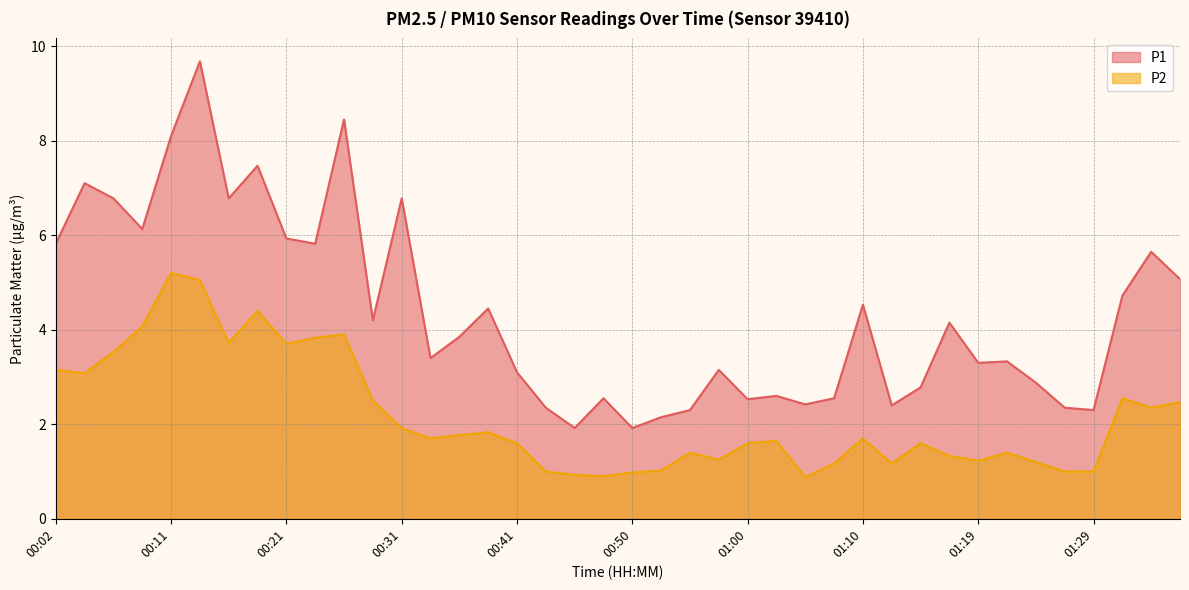

True or false: P2 has more than 2 points higher than both neighbors.

True